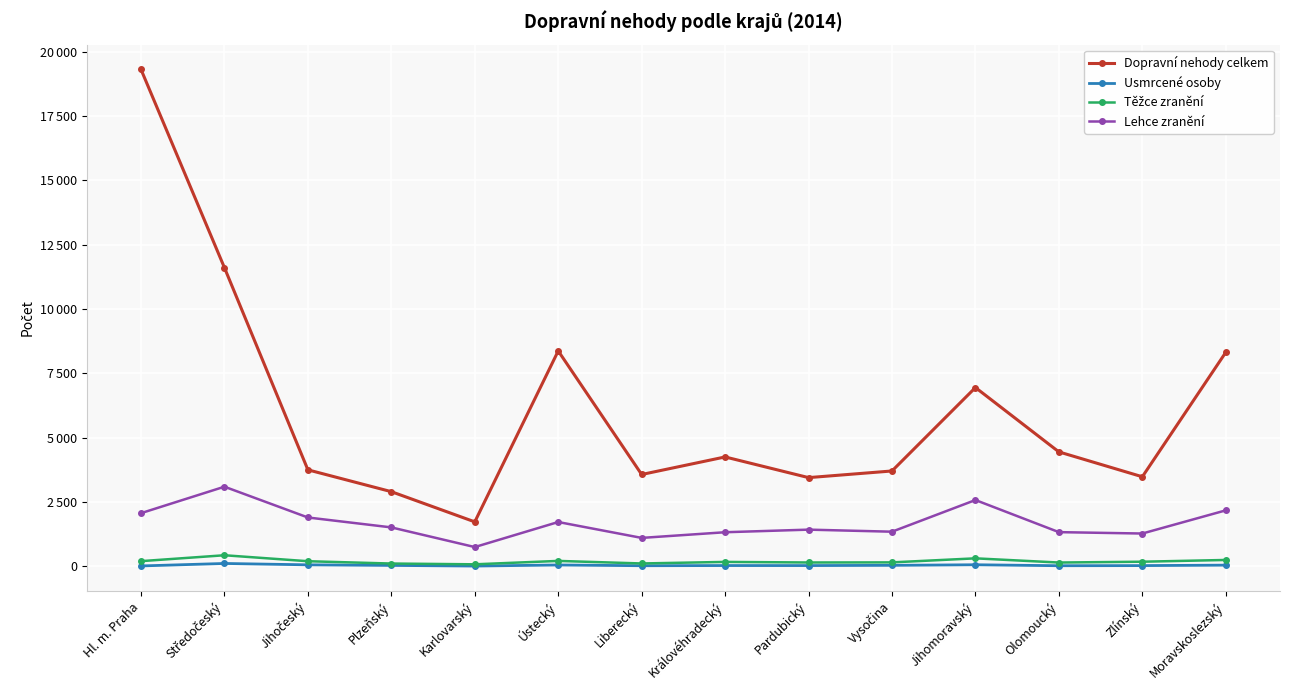

Is this an area chart (filled region under the line)?

No